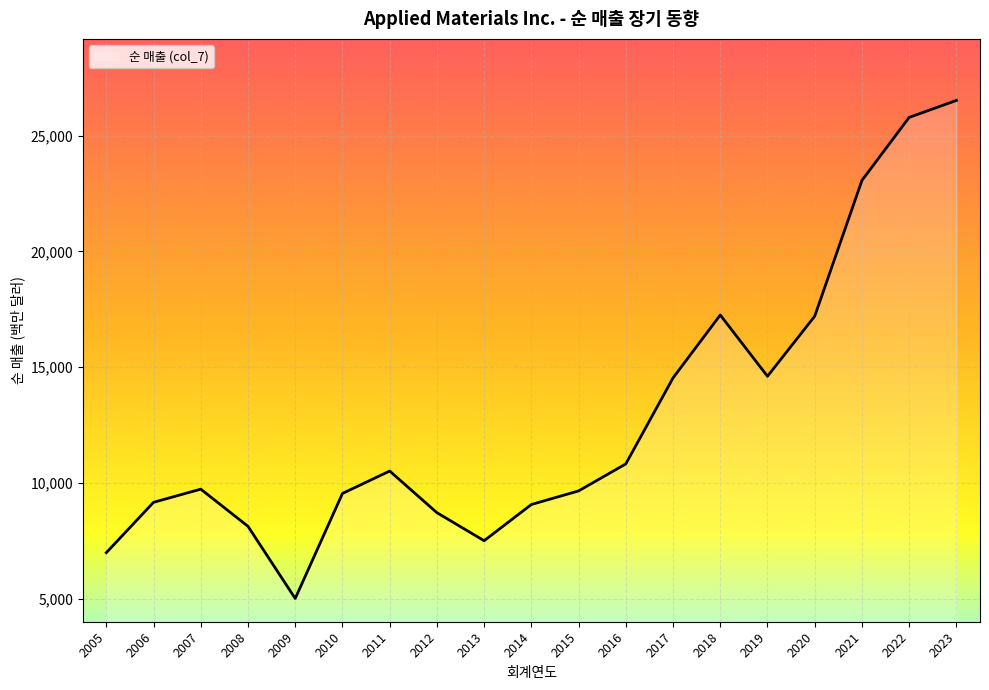

What is the difference between the maximum and minimum values?

21503